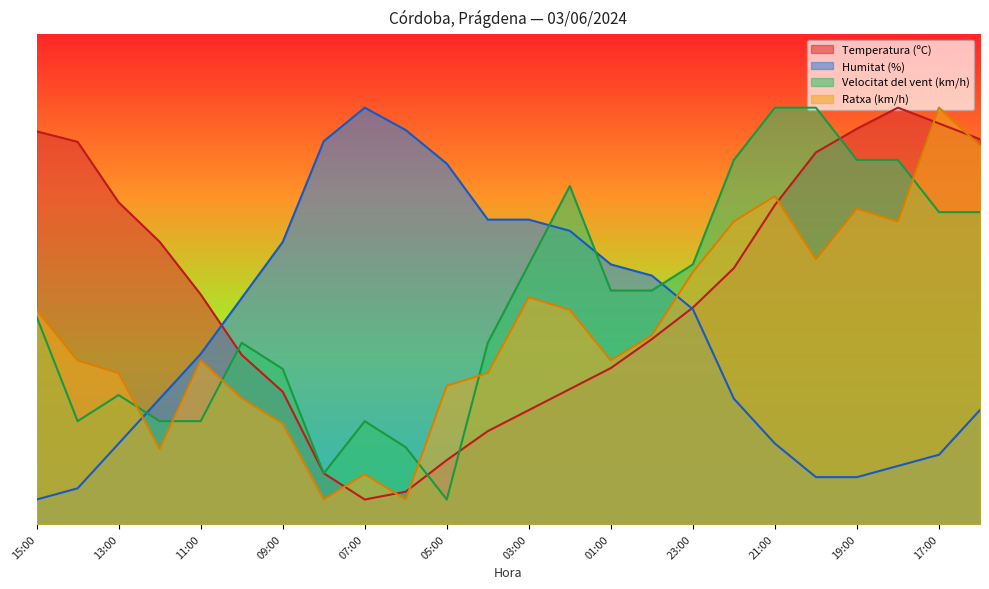

What is the total value across all series at 09:00?

136.7